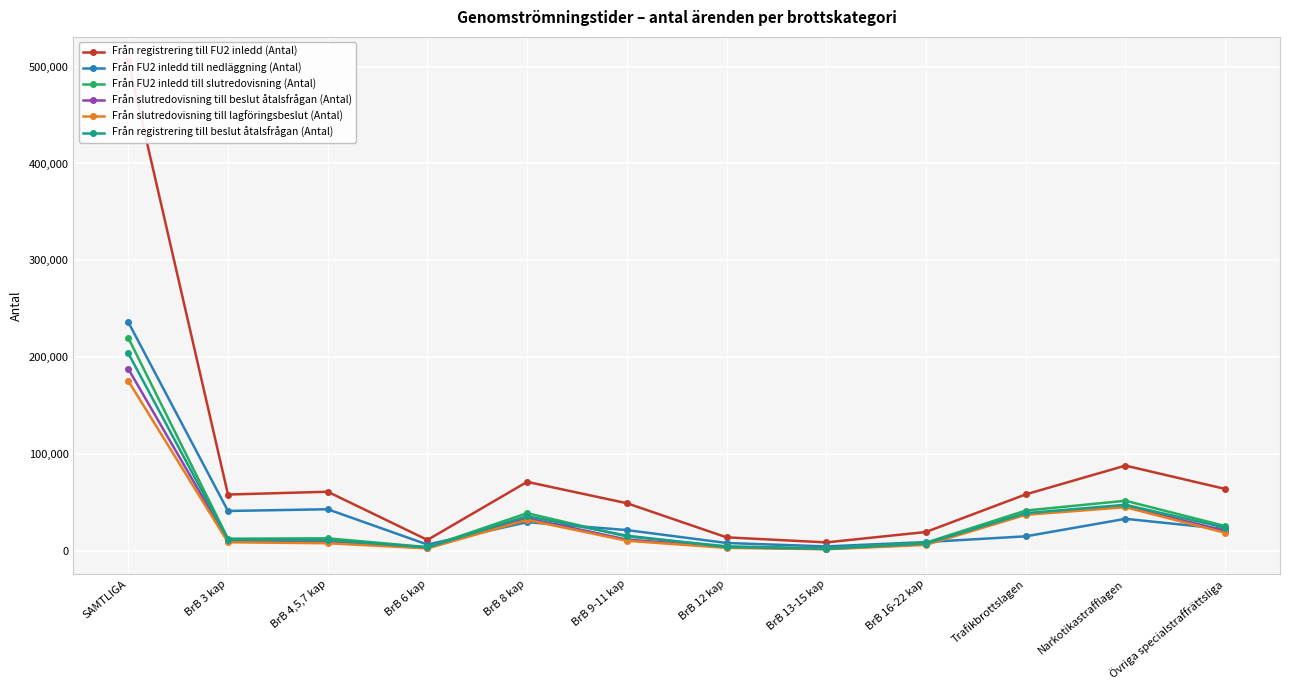

Is it true that Från FU2 inledd till nedläggning (Antal) equals 57126 at BrB 3 kap?

False